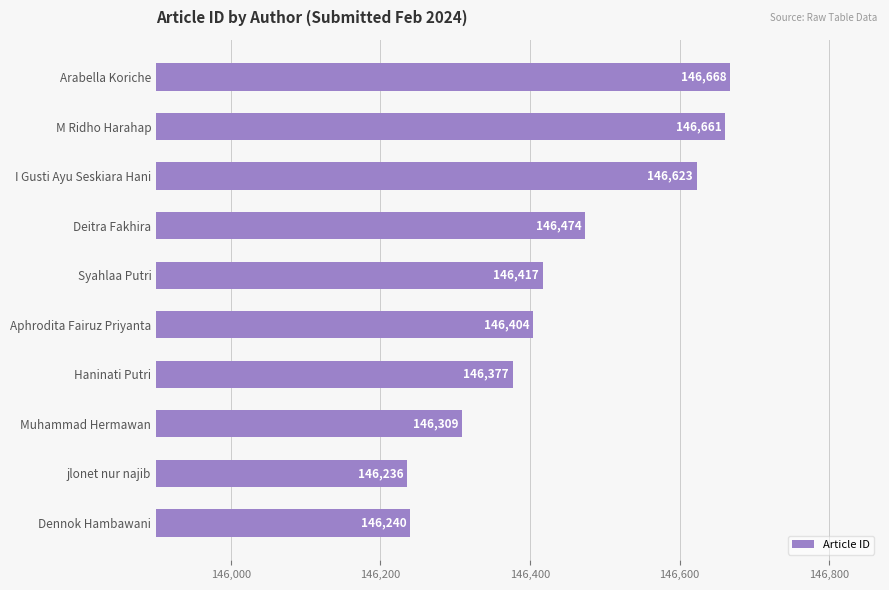

Rank the categories by value from highest to lowest.

Arabella Koriche, M Ridho Harahap, I Gusti Ayu Seskiara Hani, Deitra Fakhira, Syahlaa Putri, Aphrodita Fairuz Priyanta, Haninati Putri, Muhammad Hermawan, Dennok Hambawani, jlonet nur najib